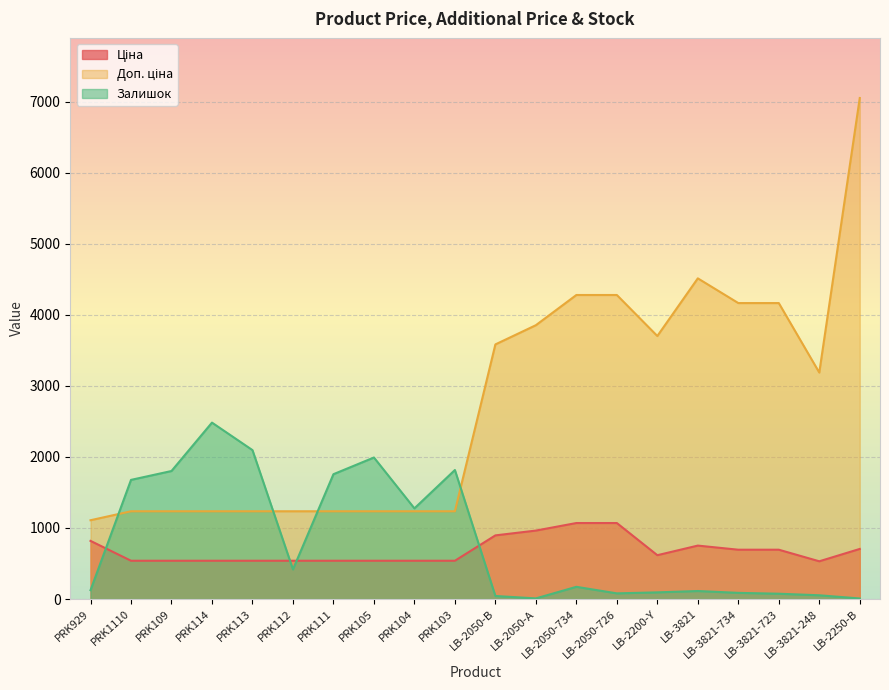

Which has a higher value, PRK114 or LB-2050-А?

LB-2050-А